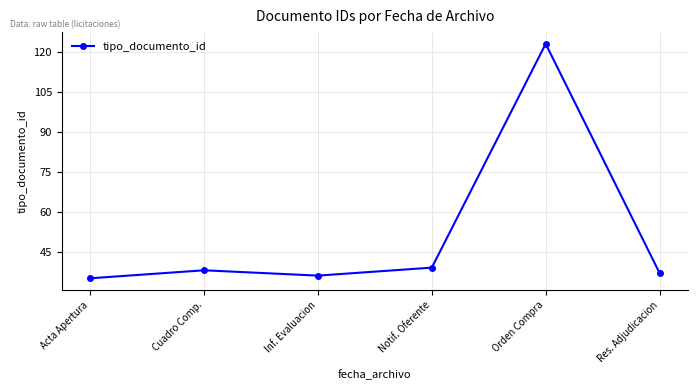

The chart shows a value of 39 at Notif. Oferente. True or false?

True